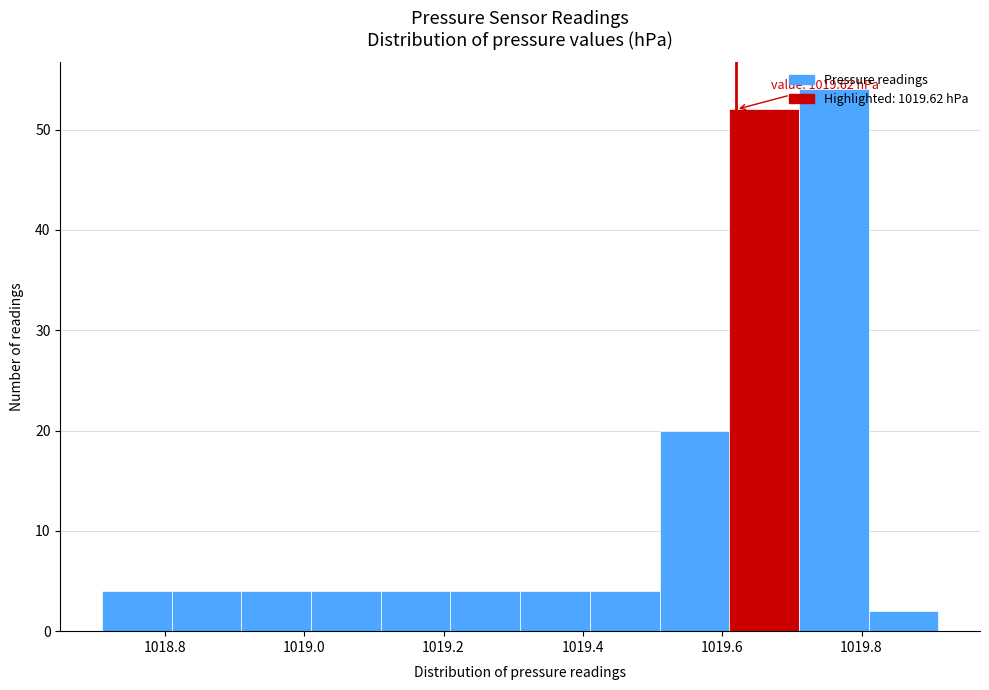

Which range on the x-axis has the tallest bar?

1019.71 to 1019.81